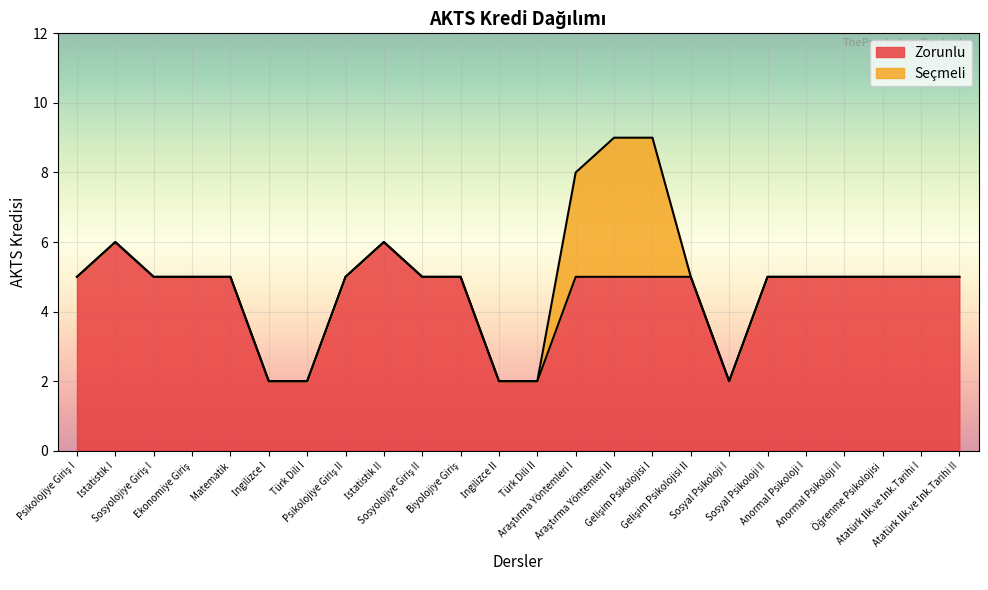

Where is the data nearest to the value 4?

Psikolojiye Giriş I